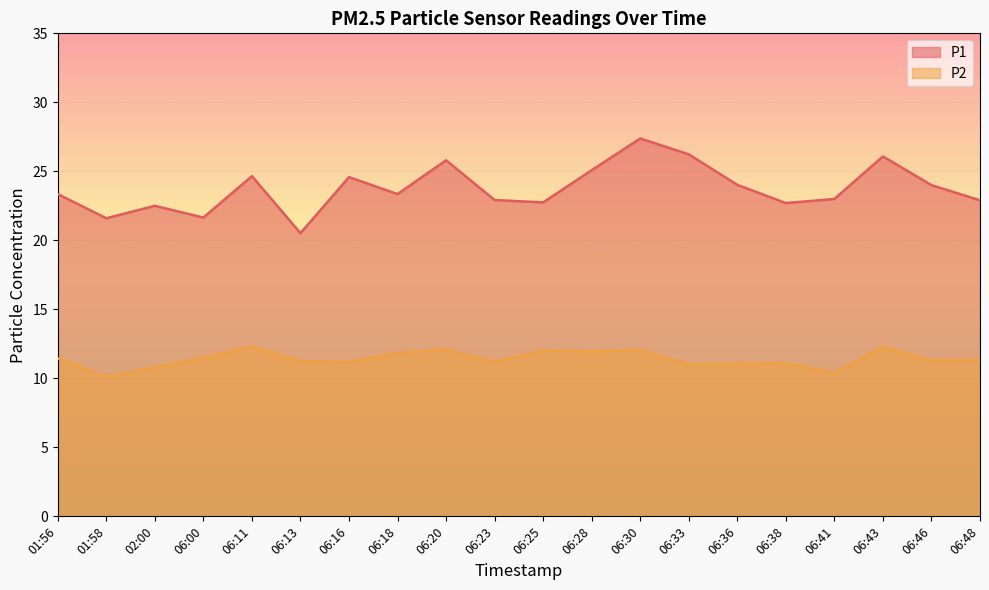

What is the total value across all series at 06:43?

38.3